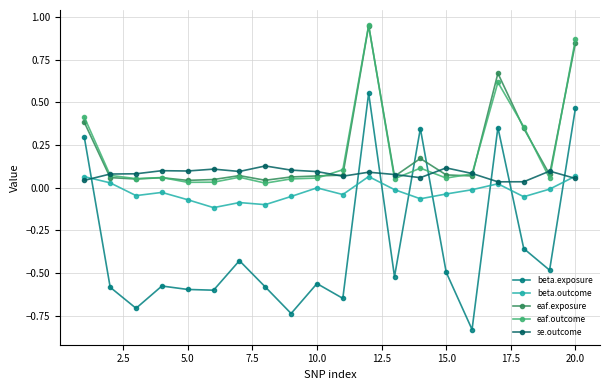

In beta.exposure, how many points are higher than both neighbors (excluding endpoints)?

6